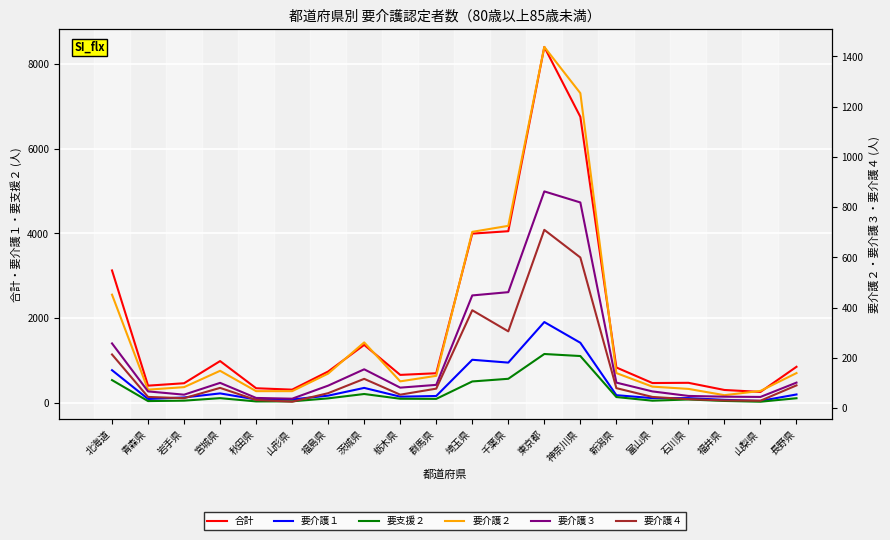

What is the highest value of the 合計 series?

8401